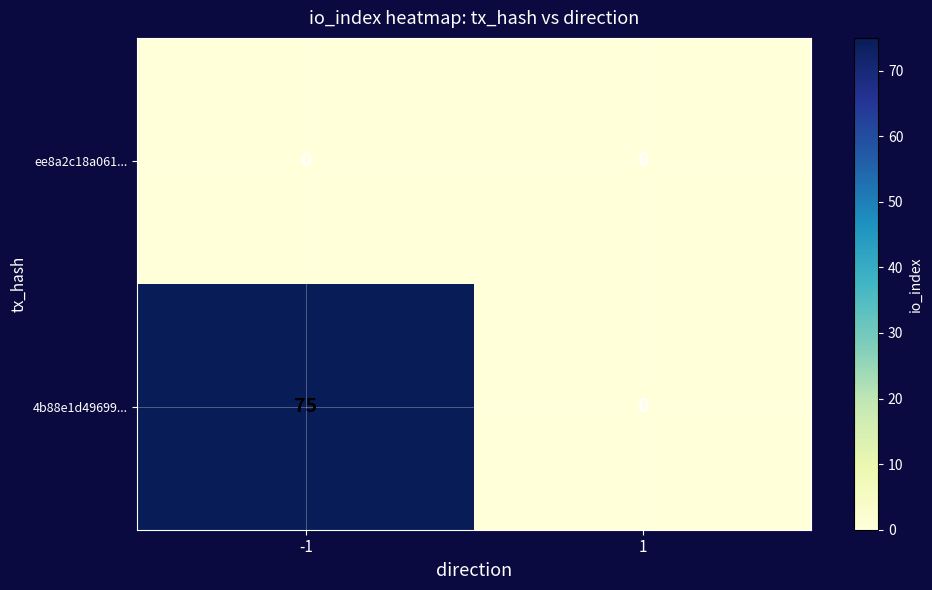

Reading left to right, extract all data points from this chart.

ee8a2c18a061...: -1=0	1=0
4b88e1d49699...: -1=75	1=0